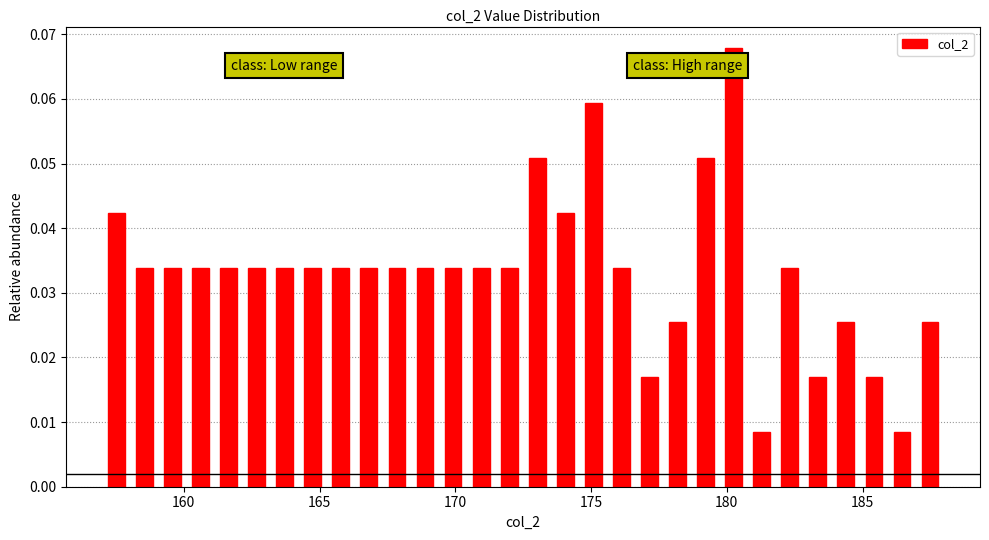

Read against the x-axis, roughly where is the centre of the tallest bar?

180.5